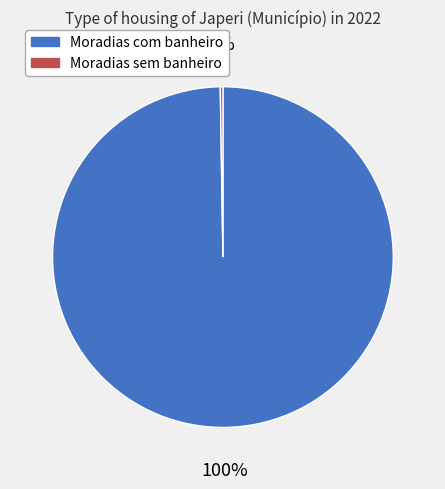

What percentage is the Moradias com banheiro slice, to the nearest percent?

100%